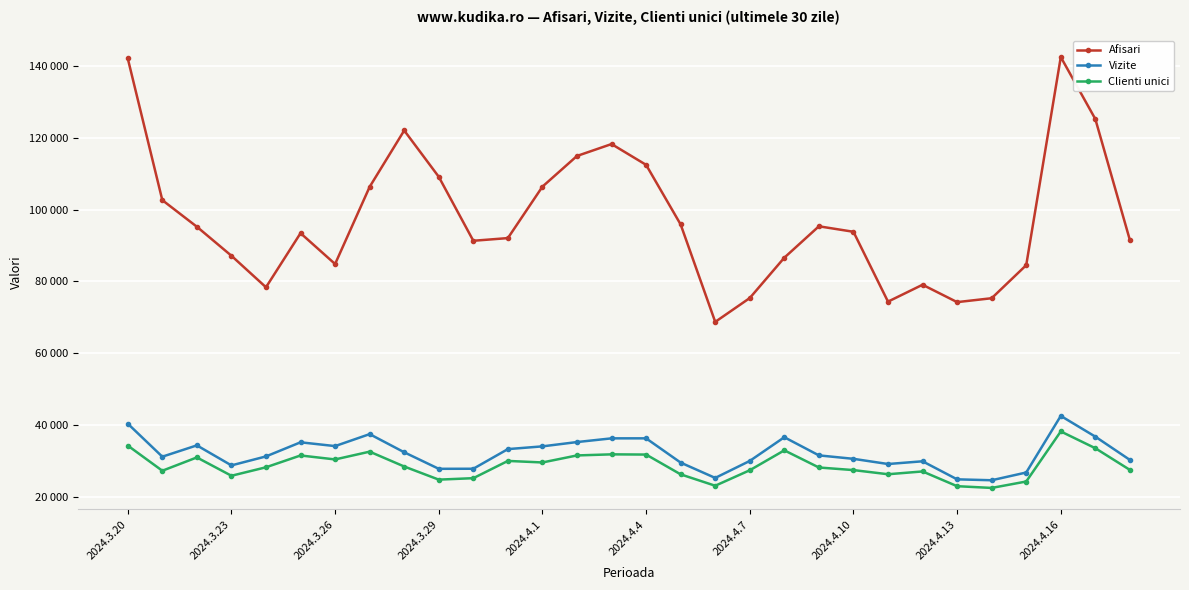

Is this an area chart (filled region under the line)?

No